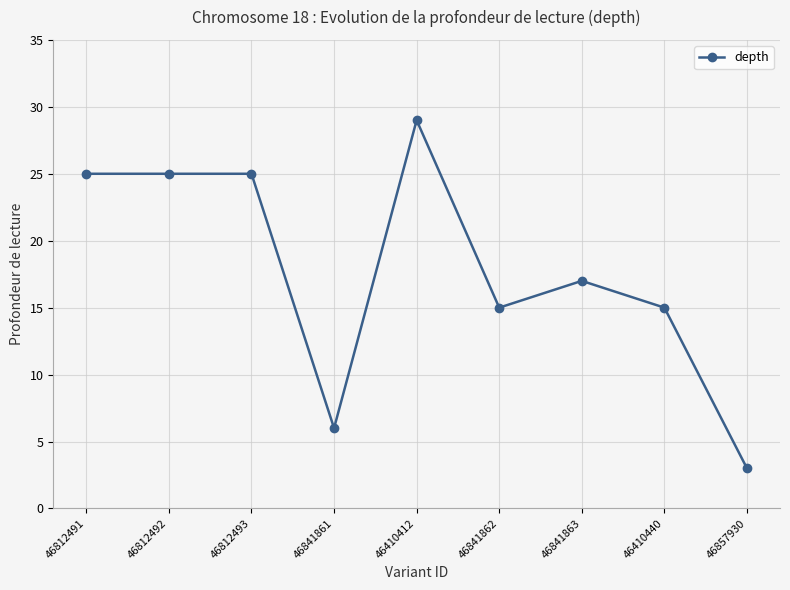

True or false: there are more than 1 points higher than both neighbors.

True